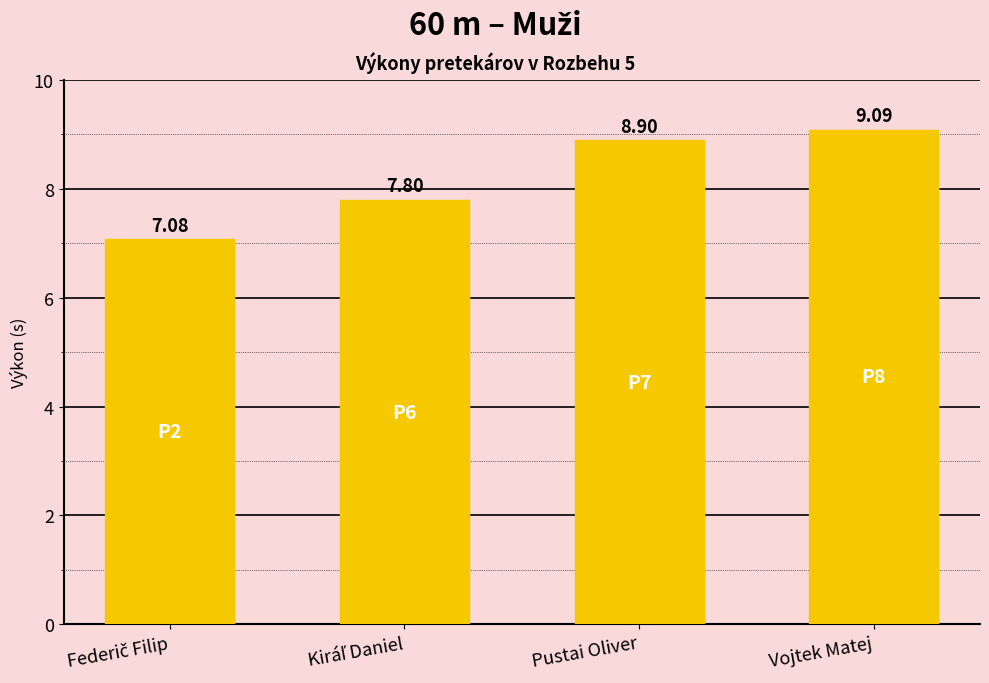

What is the difference between the maximum and minimum values?

2.0